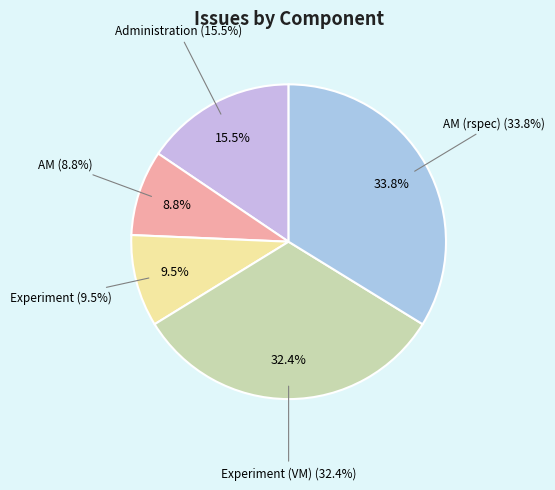

To the nearest percent, what is the difference between the largest and smallest slice percentages?

25%